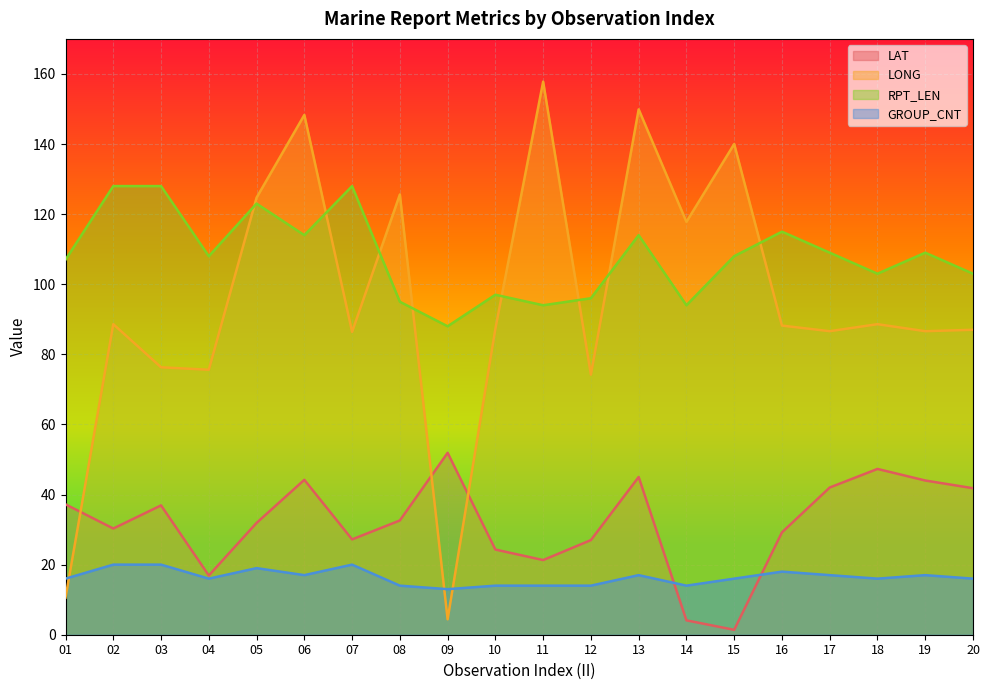

What is the minimum value for RPT_LEN?

88.0